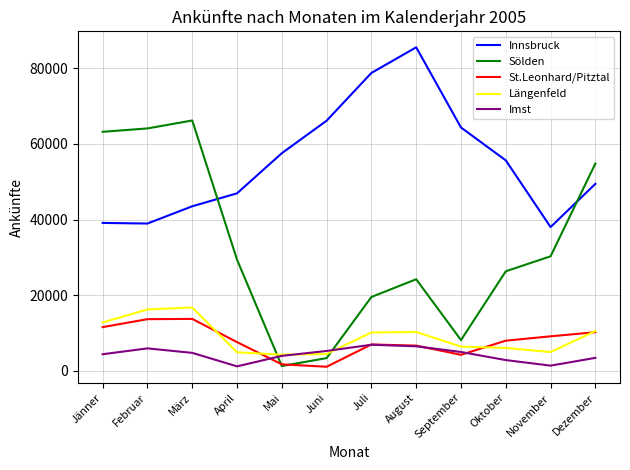

Between Februar and Oktober, which series saw the biggest shift?

Sölden